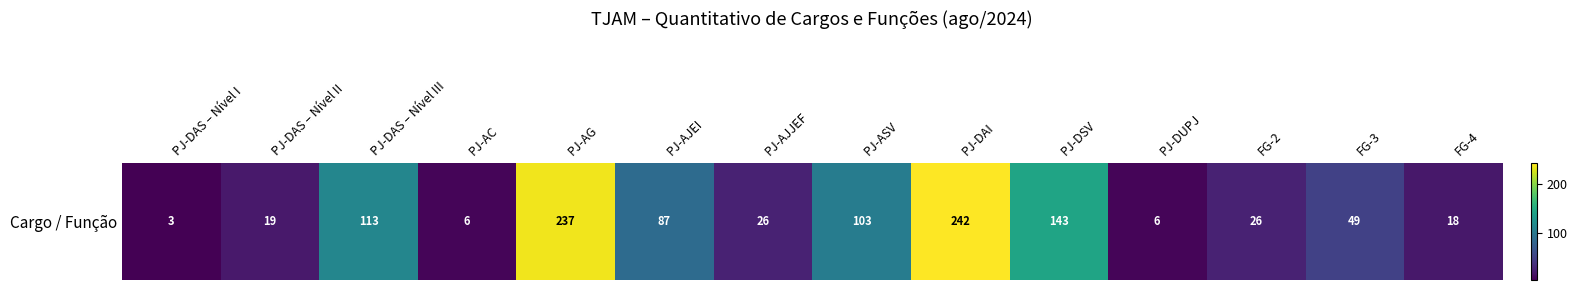

What is the change in value from PJ-AC to PJ-ASV?

+97